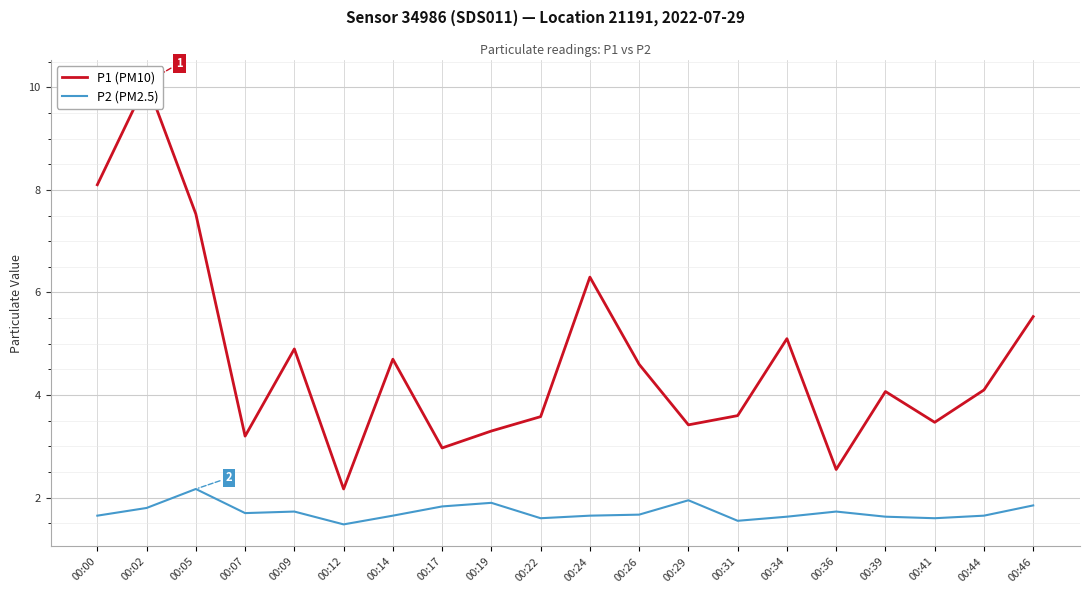

Which category has the lowest value in the P1 (PM10) series?

00:12